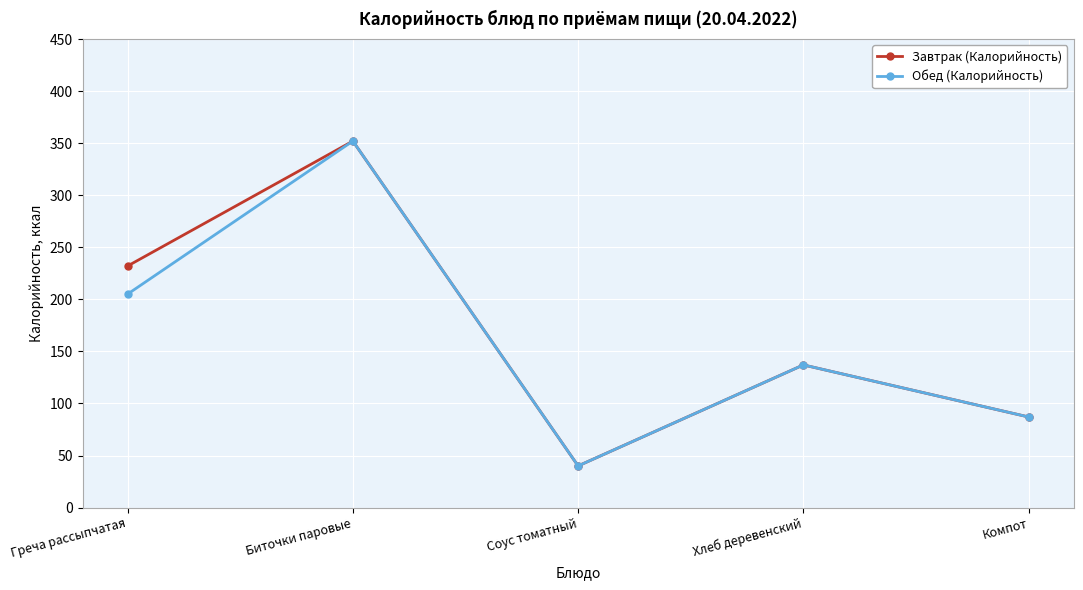

Which series has the largest total across all categories?

Завтрак (Калорийность)